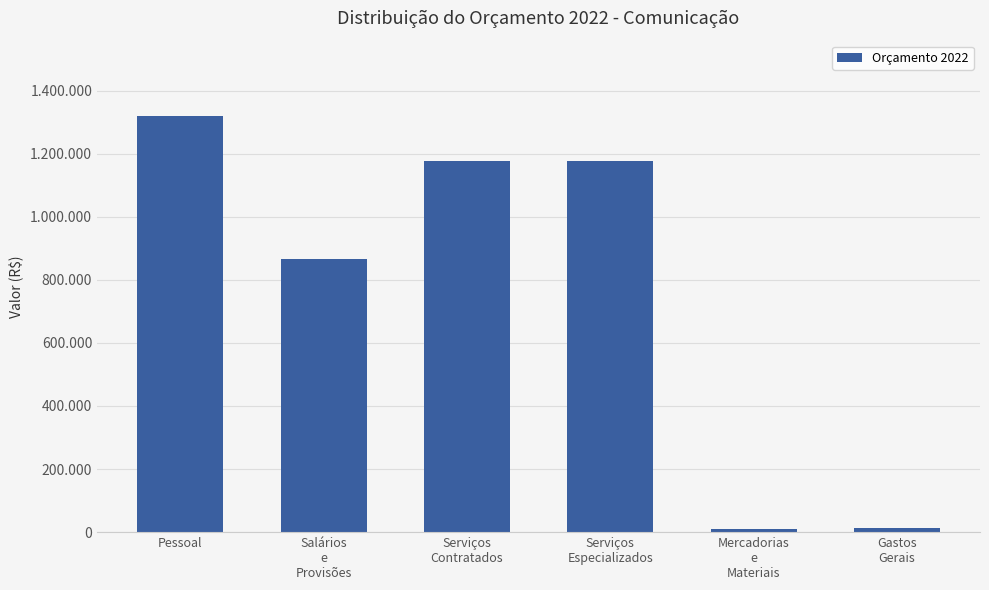

The chart shows a value of 18751.5 at Mercadorias
e
Materiais. True or false?

False